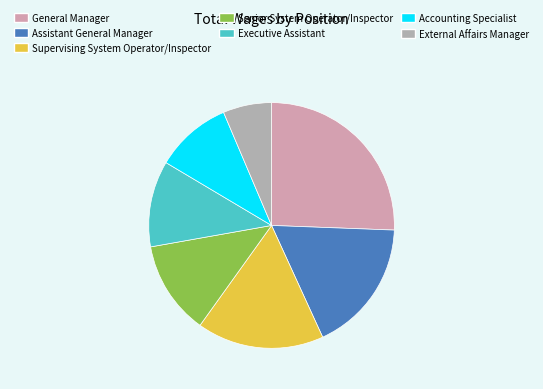

How many slices are in this pie chart?

7